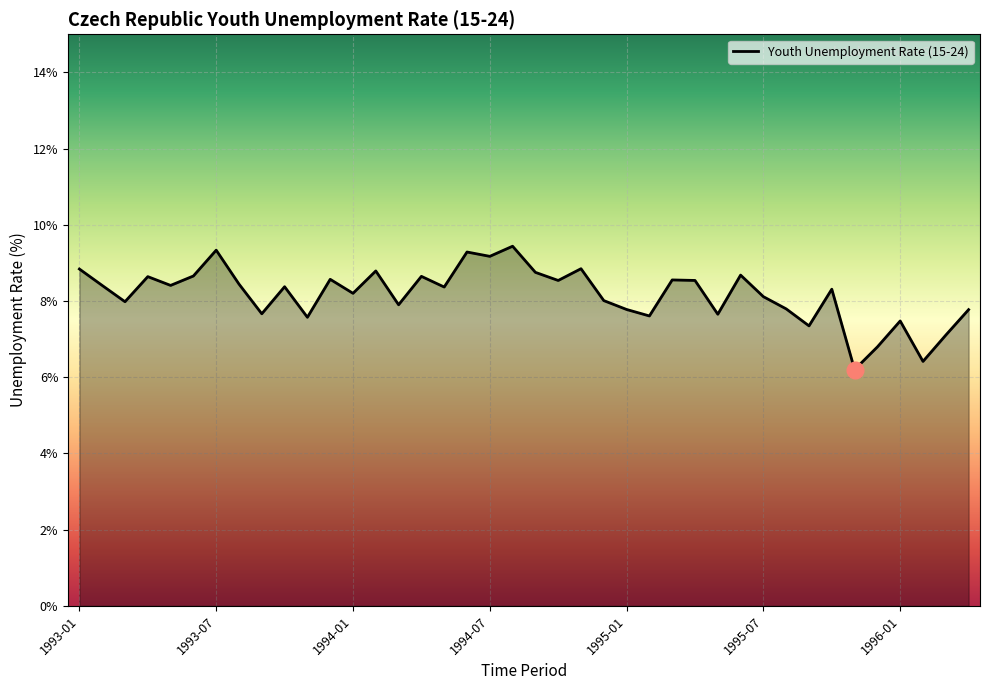

What is the smallest value displayed?

6.2